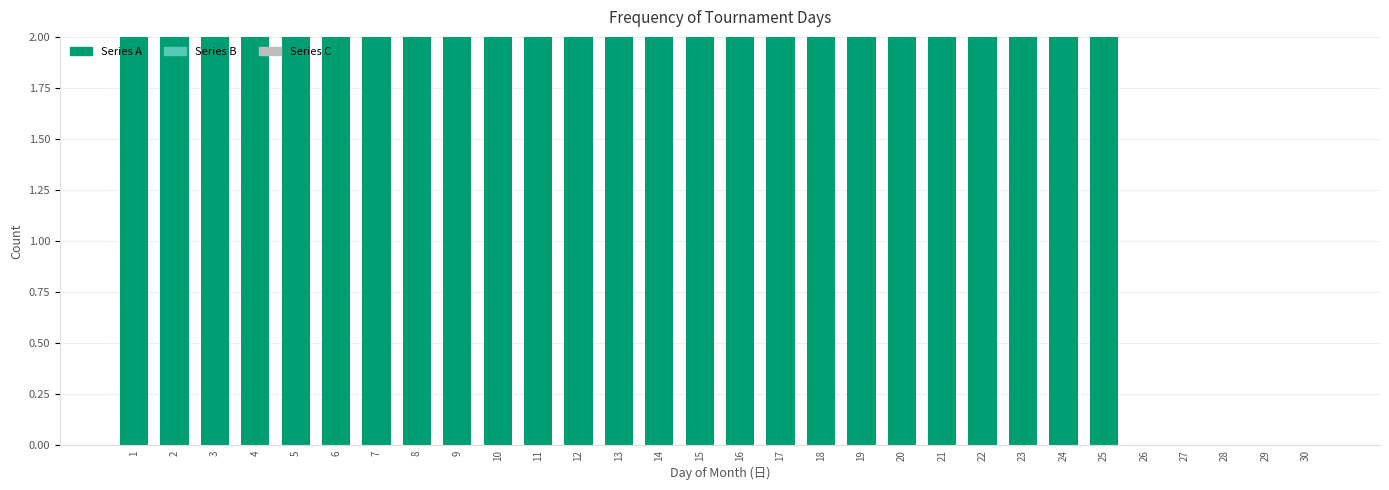

Reading left to right, extract all data points from this chart.

1=2	2=2	3=2	4=2	5=2	6=2	7=2	8=2	9=2	10=2	11=2	12=2	13=2	14=2	15=2	16=2	17=2	18=2	19=2	20=2	21=2	22=2	23=2	24=2	25=2	26=0	27=0	28=0	29=0	30=0